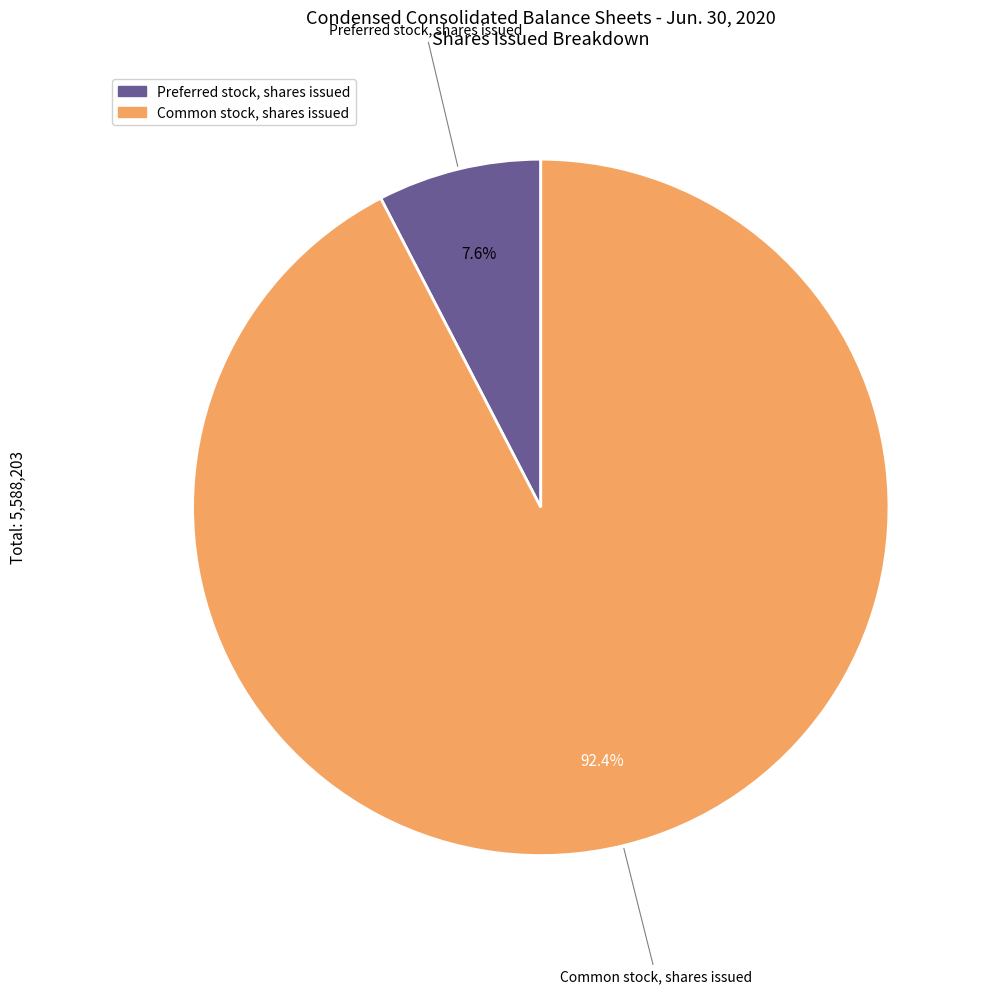

What is the largest slice in the pie chart?

Common stock, shares issued